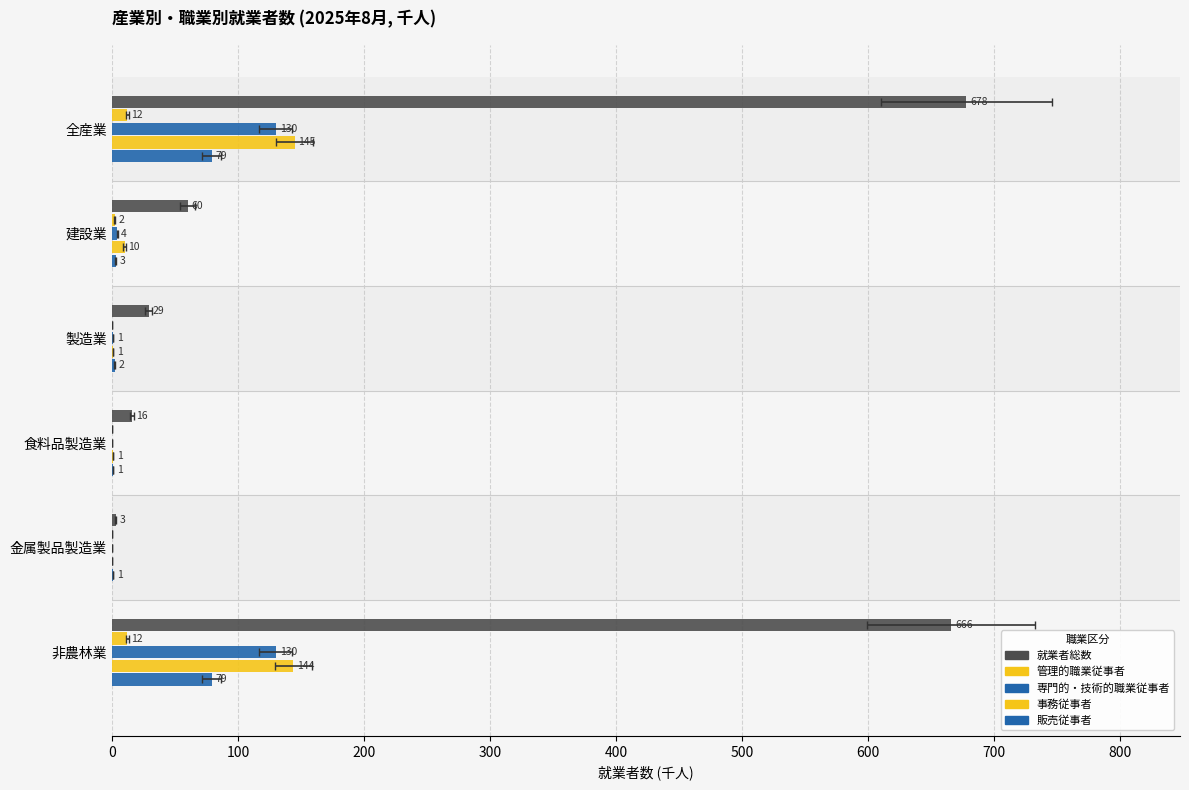

At how many categories does at least one series exceed 610?

2